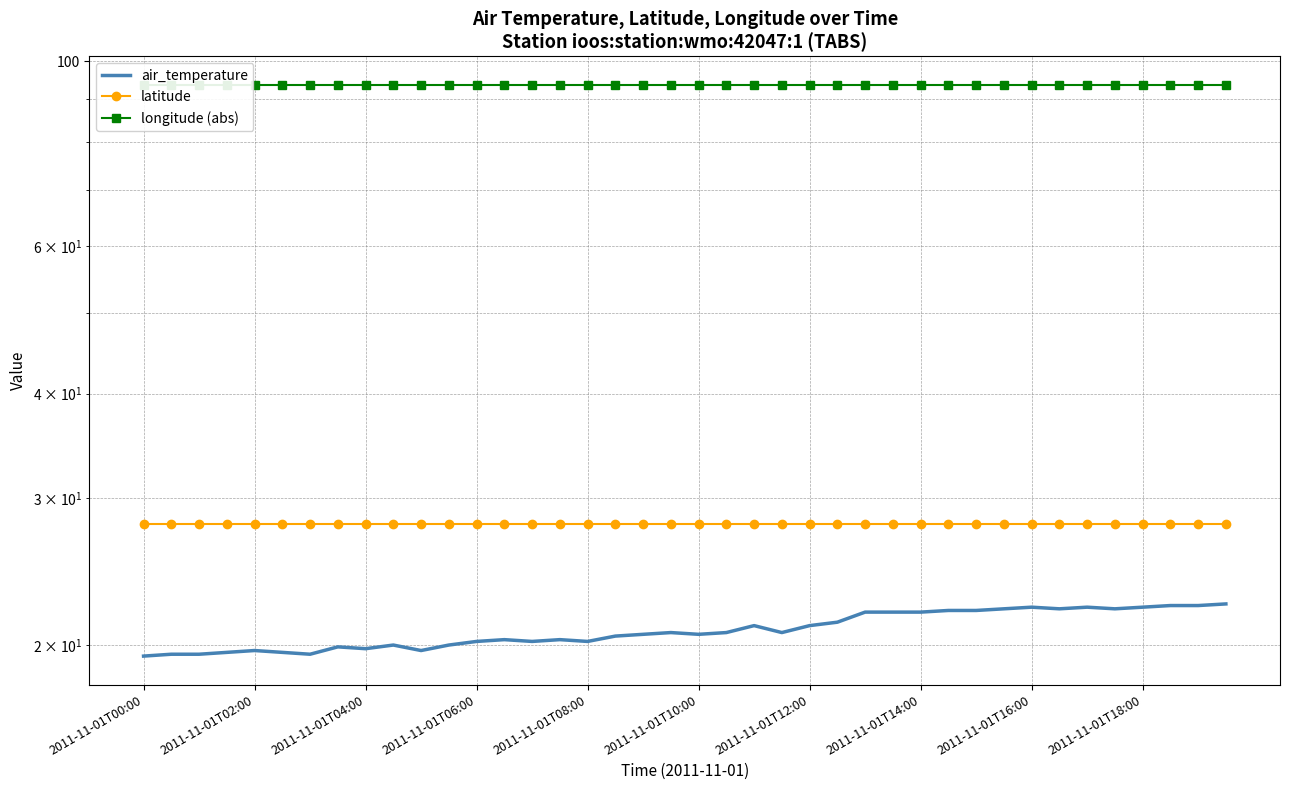

What is the greatest value displayed?

93.6